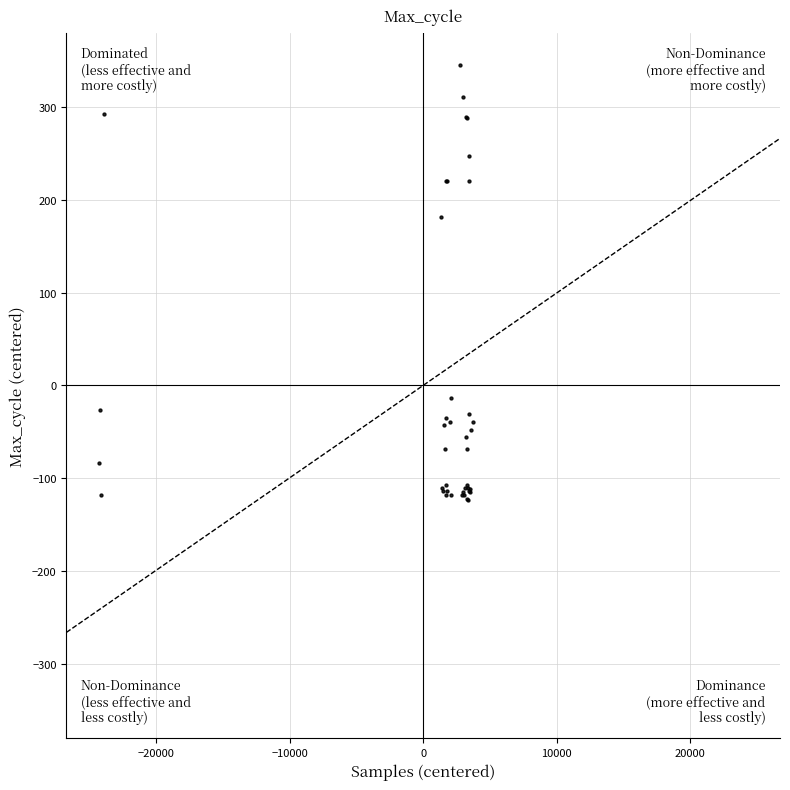

What Y value in the scatter plot is closest to 111?

182.0